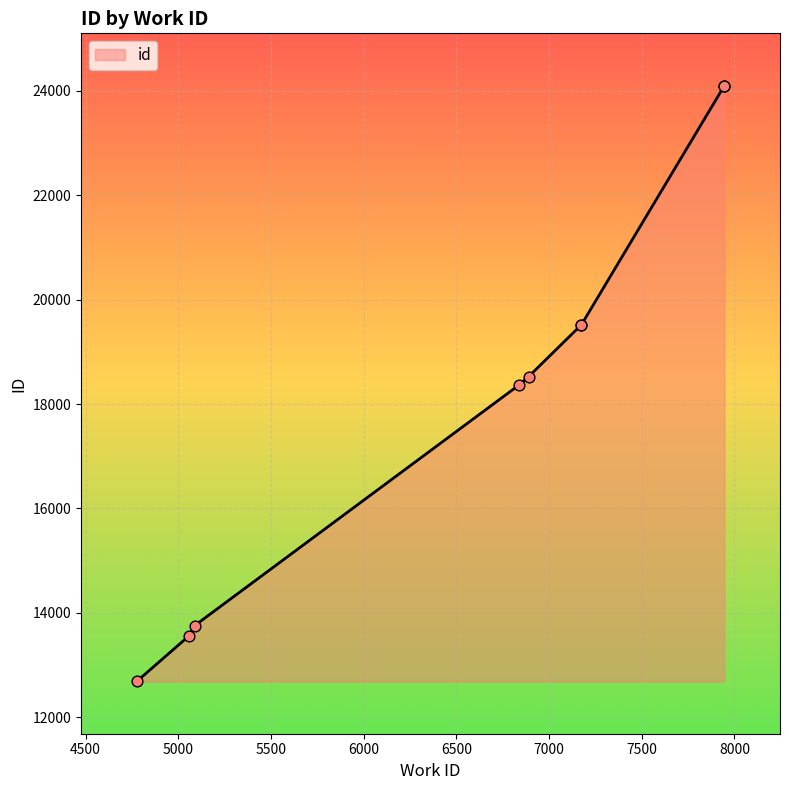

Approximately how many times larger is the value at 5088 compared to 7946?

0.6